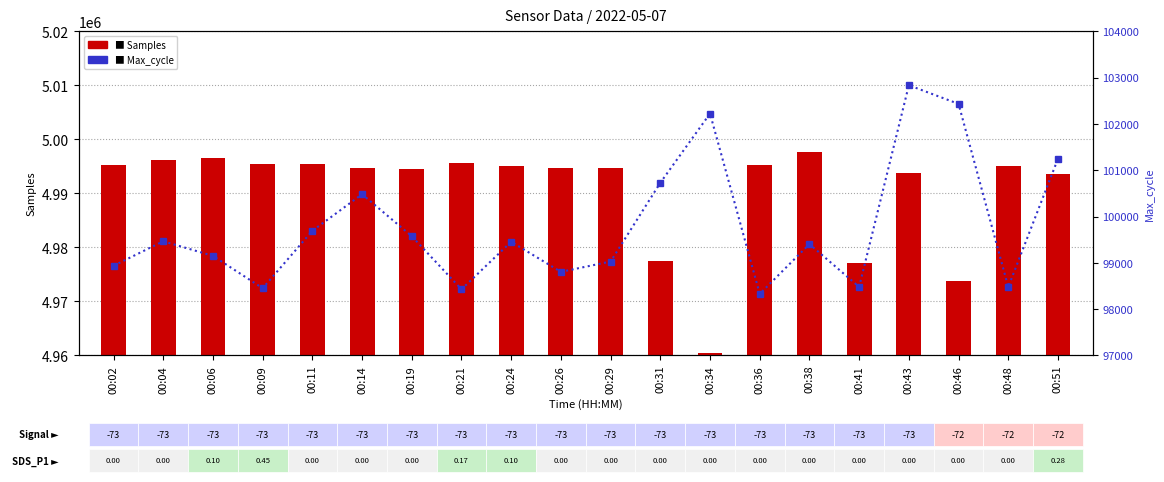

At 00:19, list the series in order from smallest to largest.

Max_cycle, Samples